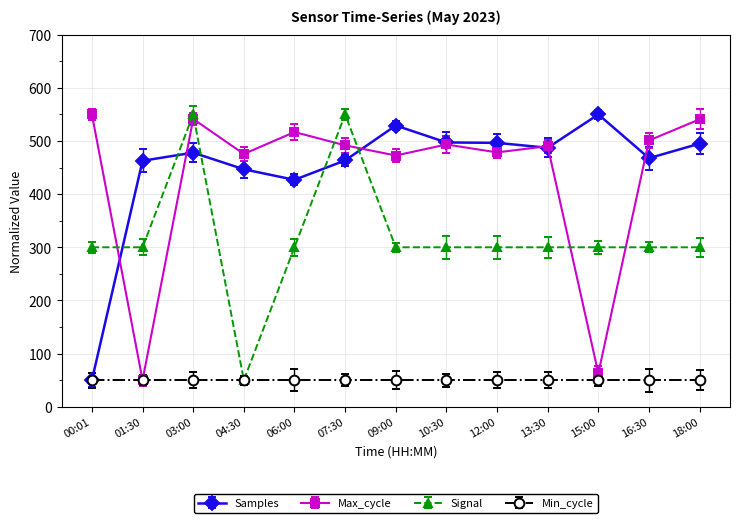

At how many categories does at least one series exceed 303?

13